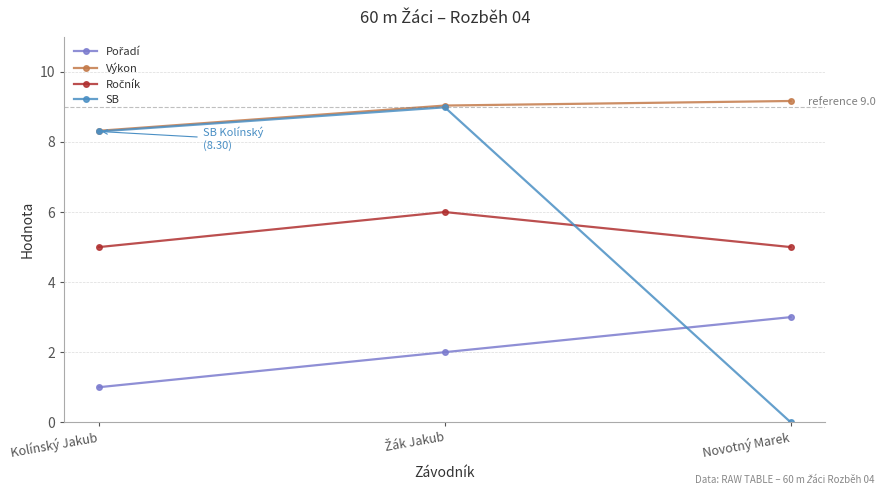

Which label corresponds to the smallest value in the chart?

Novotný Marek